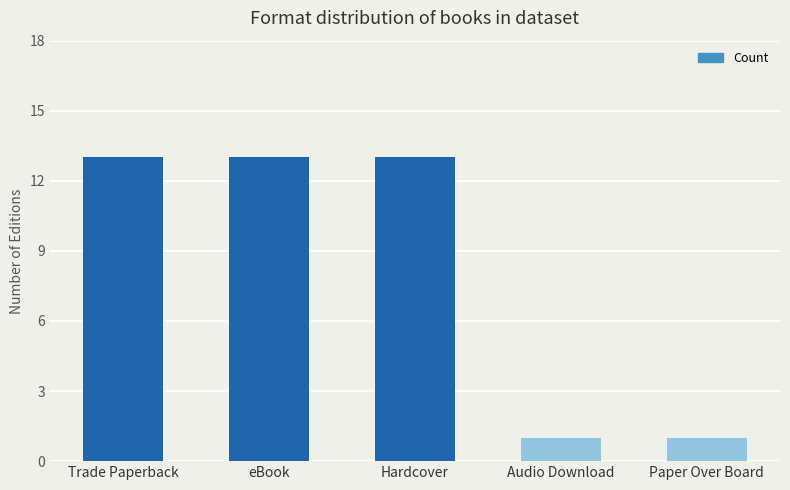

How many values are between 1 and 13?

5